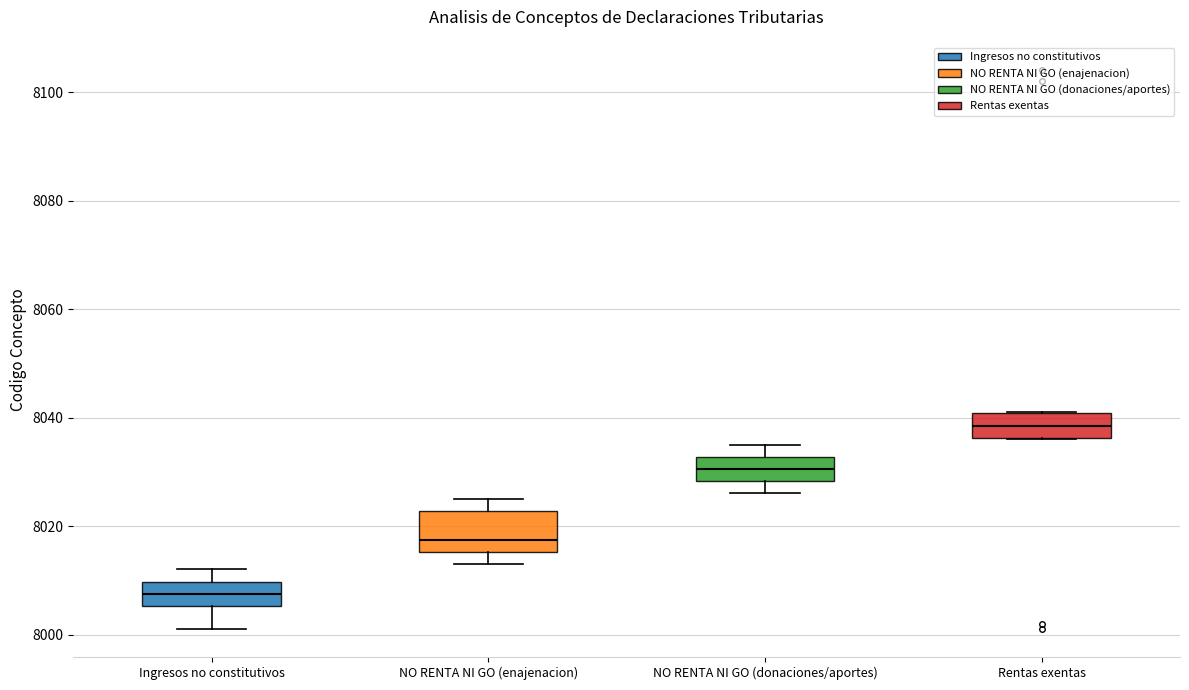

Reading left to right, read every box against the y-axis: the position of its median line, the range the box covers, and the ends of its whiskers. The values are not printed on the chart, so give them approximately, as read against the axis.

Ingresos no constitutivos: median 8008, box 8006 to 8010, whiskers 8002 to 8012
NO RENTA NI GO (enajenacion): median 8018, box 8016 to 8022, whiskers 8014 to 8026
NO RENTA NI GO (donaciones/aportes): median 8030, box 8028 to 8032, whiskers 8026 to 8036
Rentas exentas: median 8038, box 8036 to 8040, whiskers 8036 to 8042